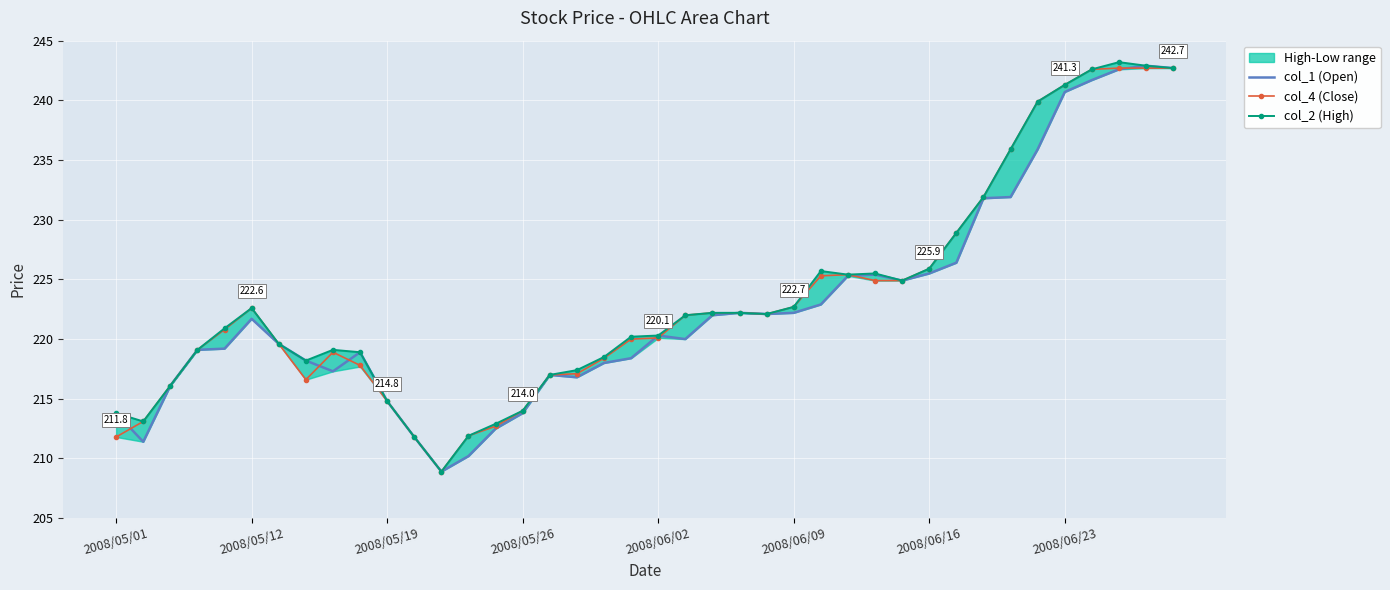

How many lines are shown in the chart?

3